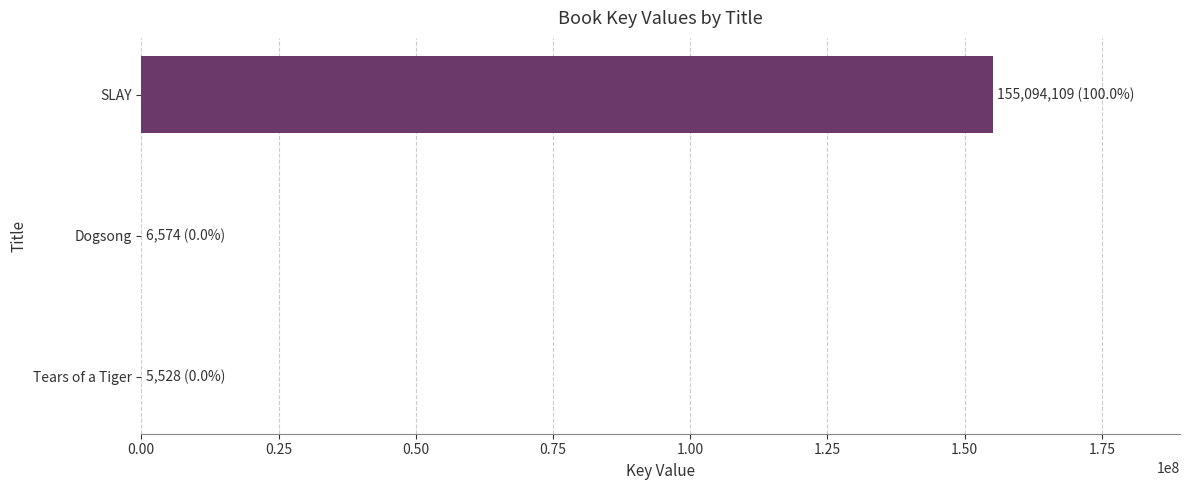

Which has a higher value, SLAY or Dogsong?

SLAY